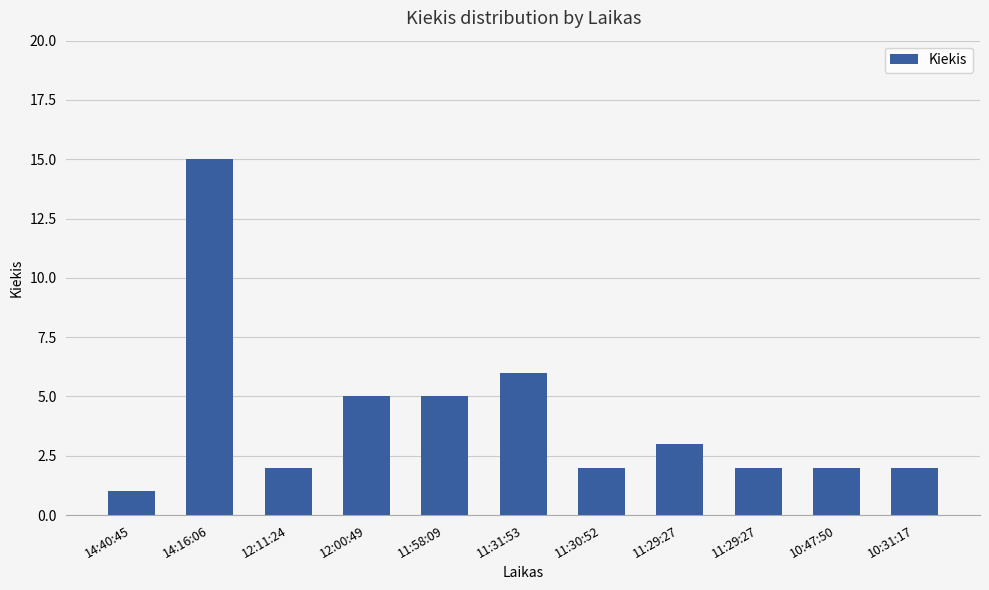

Are the bars horizontal?

No